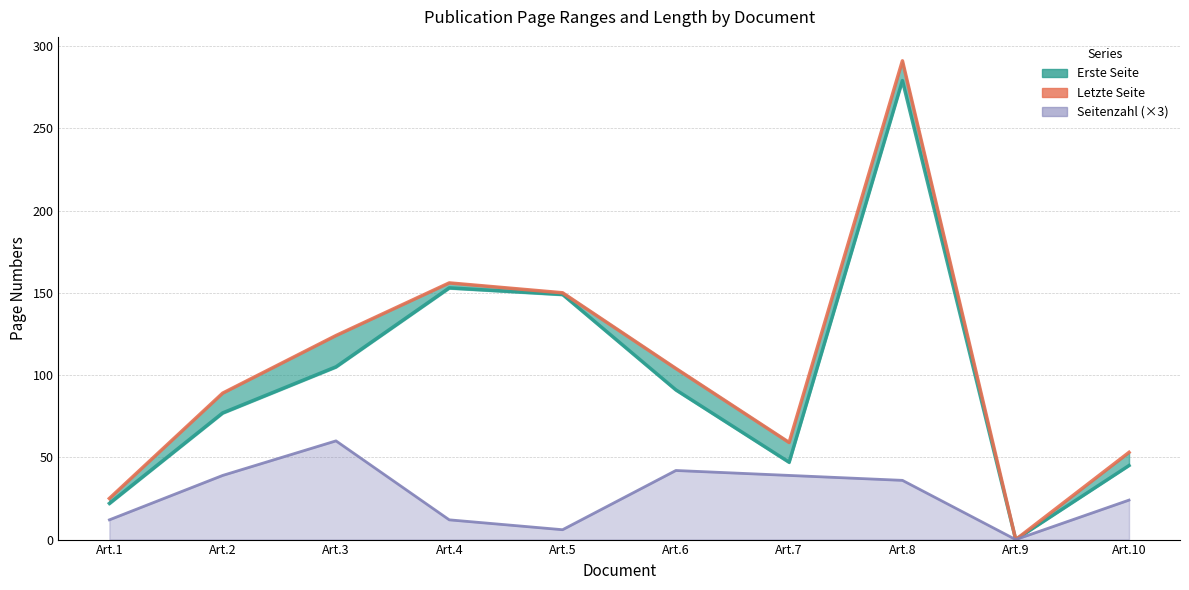

What is the sum of the Erste Seite values at Art.3 and Art.1?

127